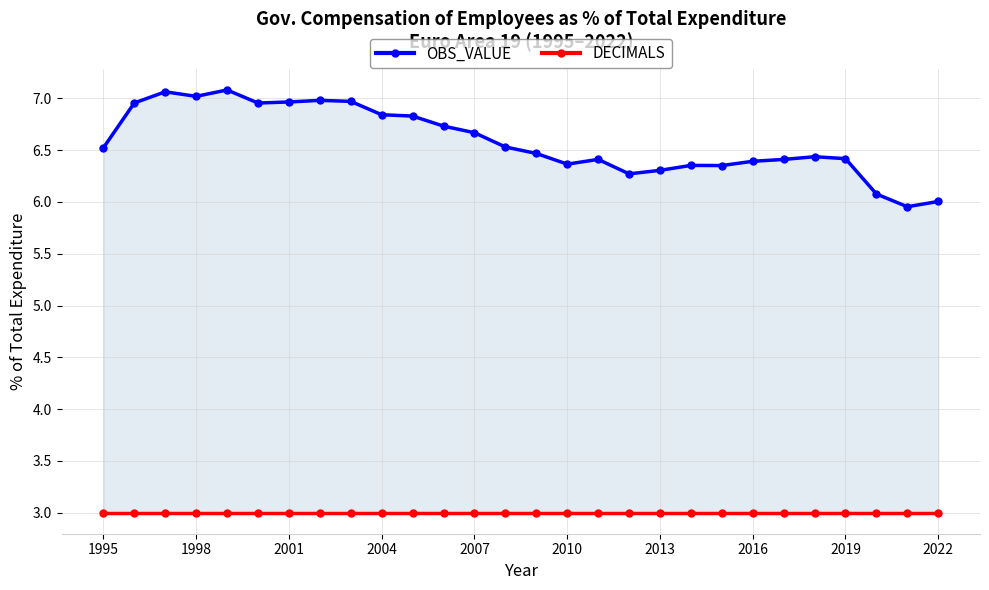

Where is DECIMALS nearest to the value 3?

1995